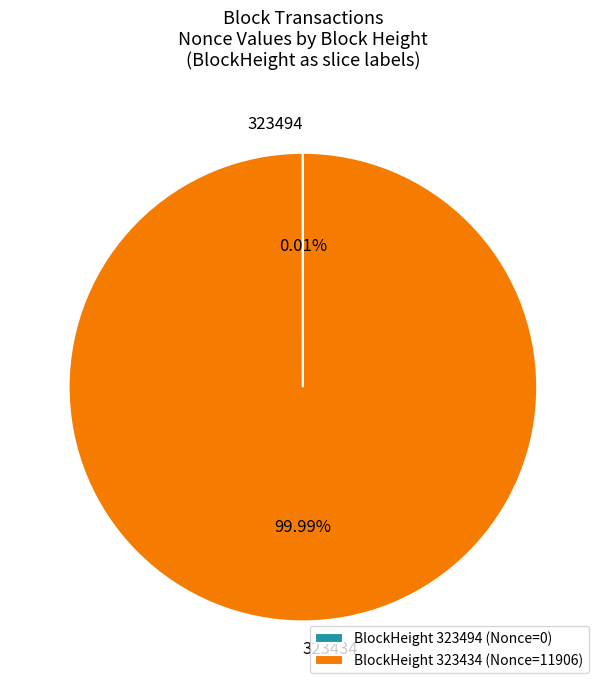

Does BlockHeight 323434 (Nonce=11906) represent more than half of the total?

Yes